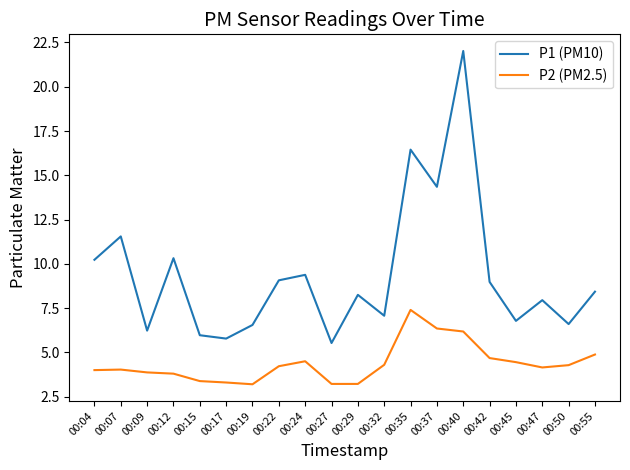

How many categories are shown in the chart?

20